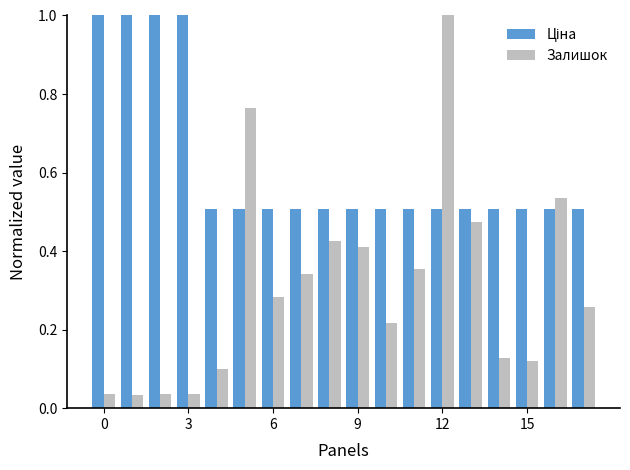

What is the difference between the maximum and minimum values in the Залишок series?

1.0